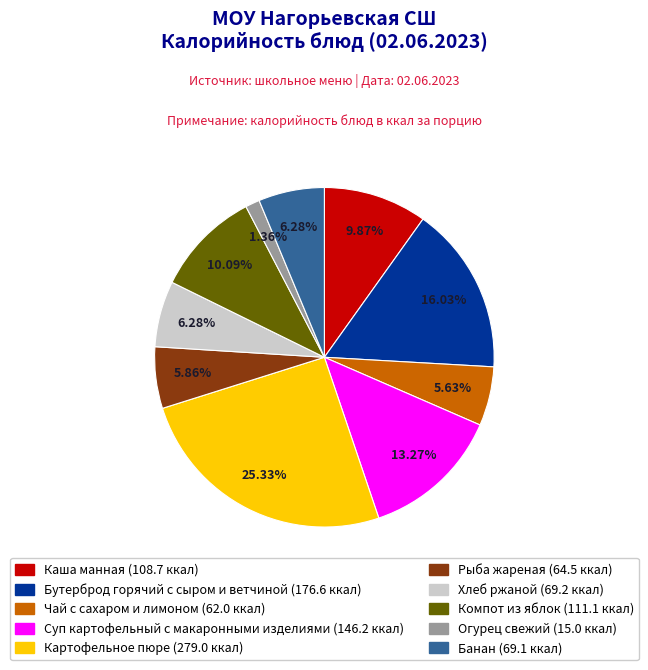

The Банан slice represents 16% of the pie. True or false?

False